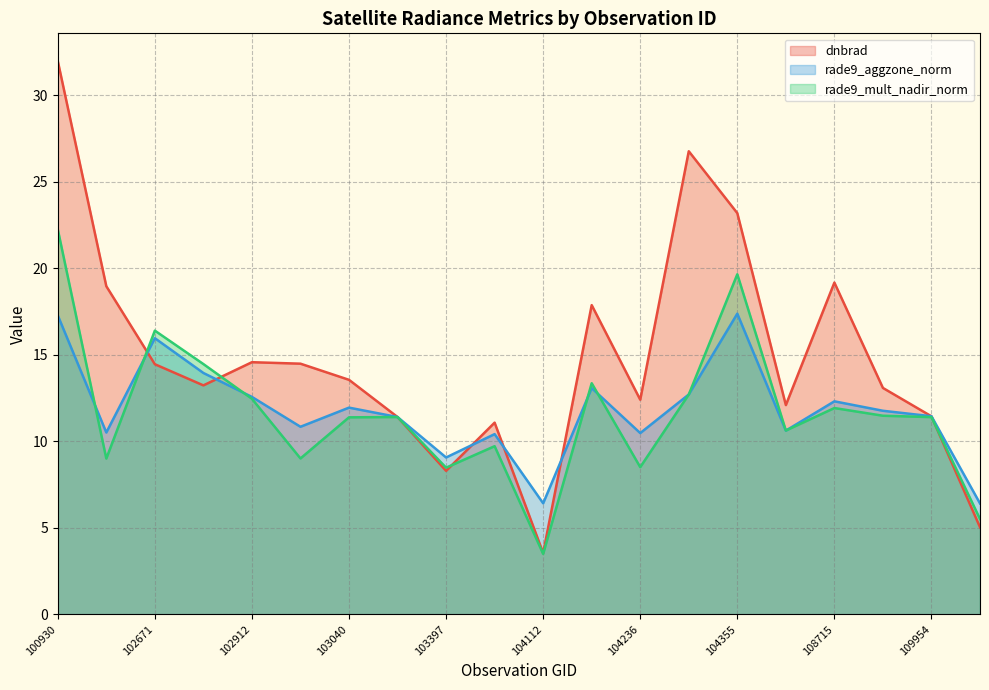

What is the value of the dnbrad point at the 9th from the left?

8.3